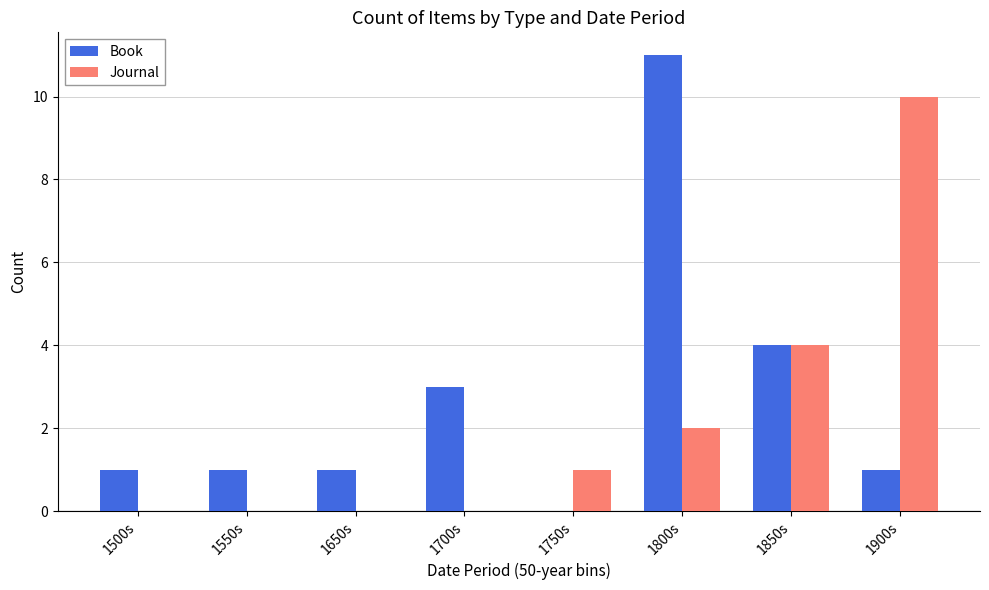

The value of Book at 1850s is 5. True or false?

False